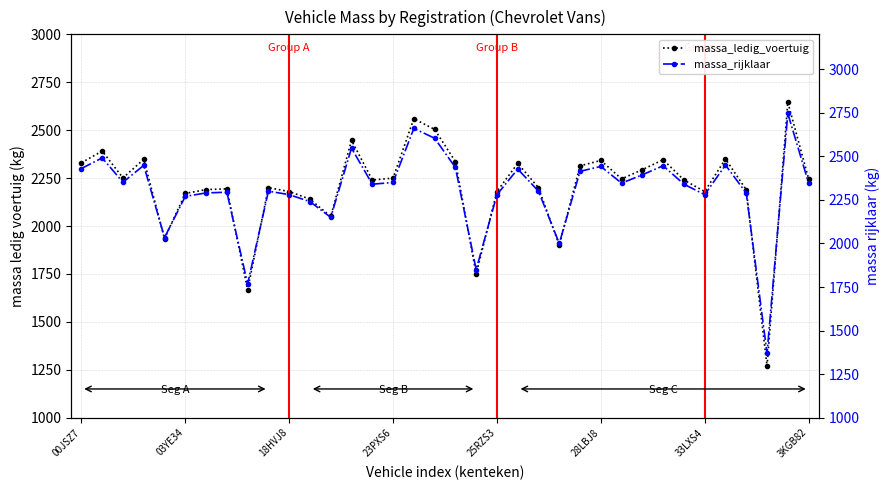

Which series has the largest range (max minus min)?

massa_ledig_voertuig